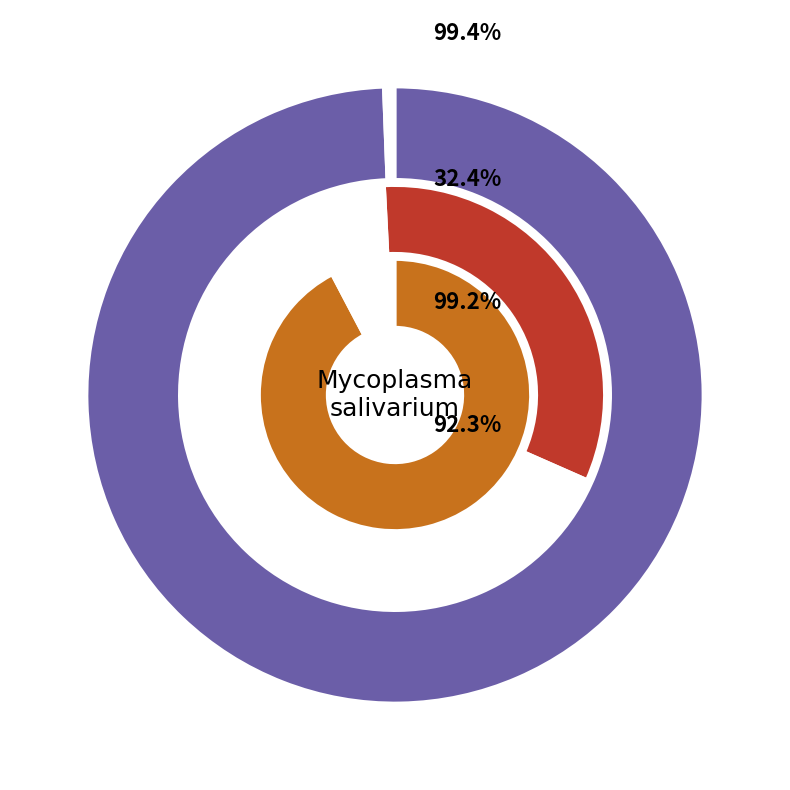

Is LP/J the majority of the pie?

No